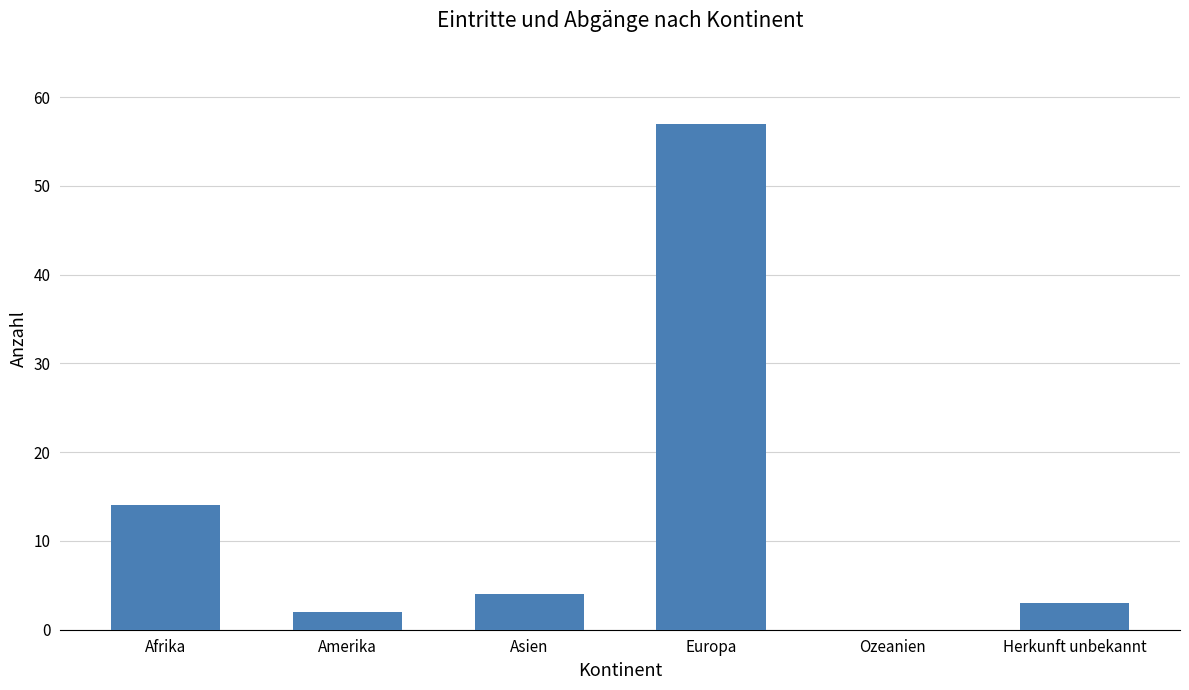

Reading left to right, extract all data points from this chart.

14	2	4	57	0	3